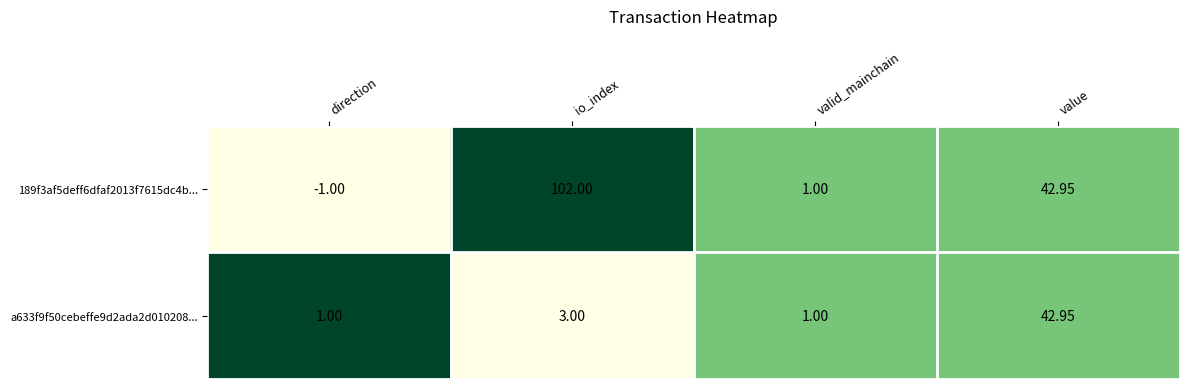

List the series in order of their peak value, highest first.

189f3af5deff6dfaf2013f7615dc4b..., a633f9f50cebeffe9d2ada2d010208...